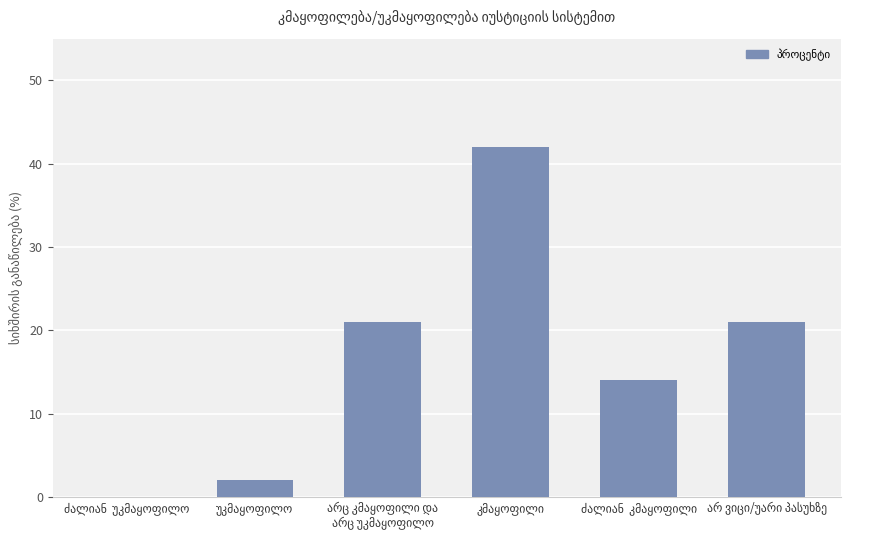

What is the sum of all values?

100